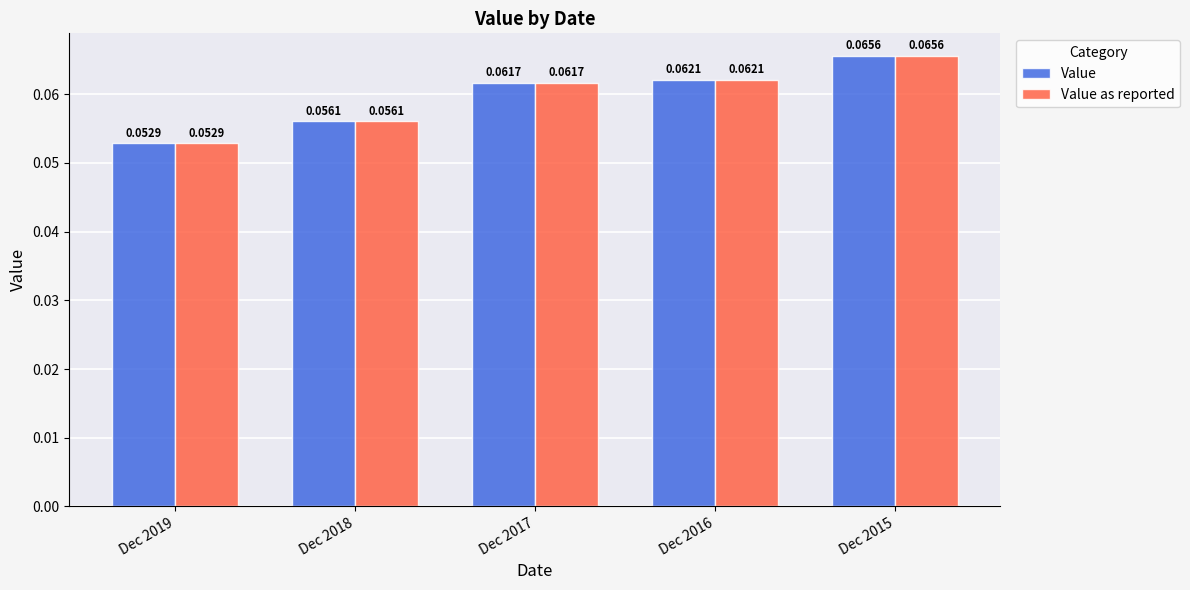

What is the sum of all Value as reported values?

0.3